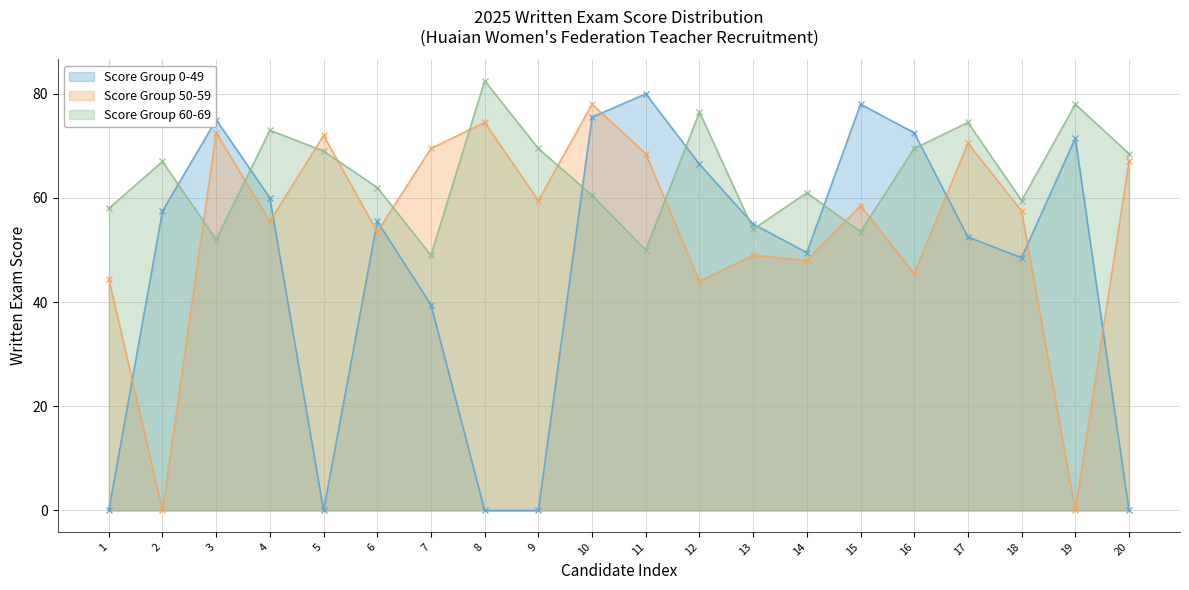

How many data points in Score Group 50-59 are less than 58?

10